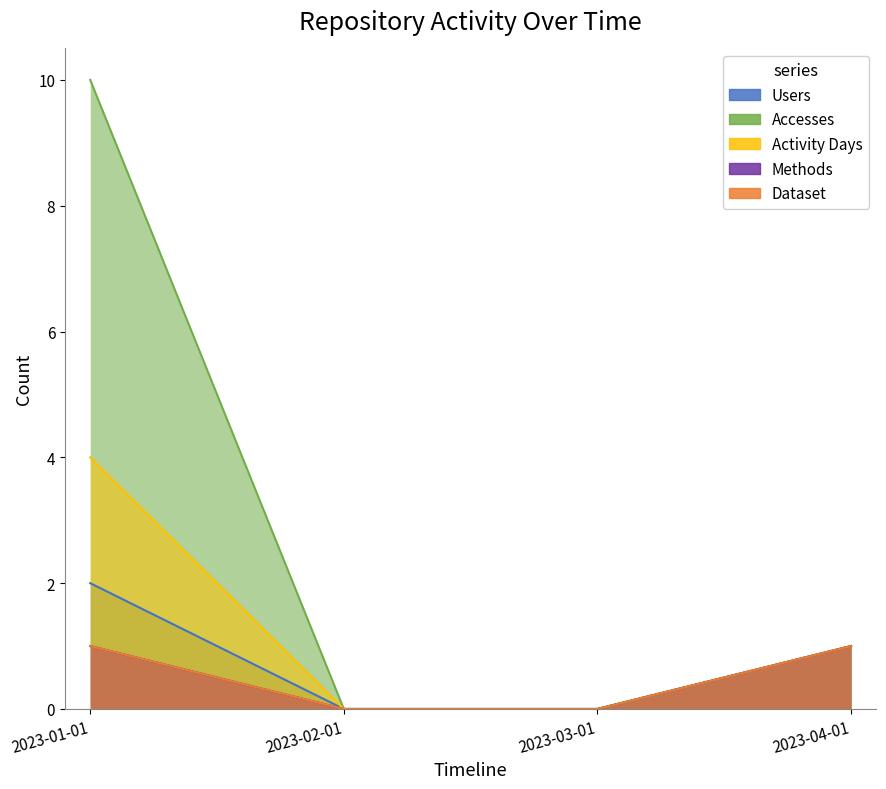

Is the value of Dataset at 2023-04-01 greater than the value of Accesses at 2023-01-01?

No